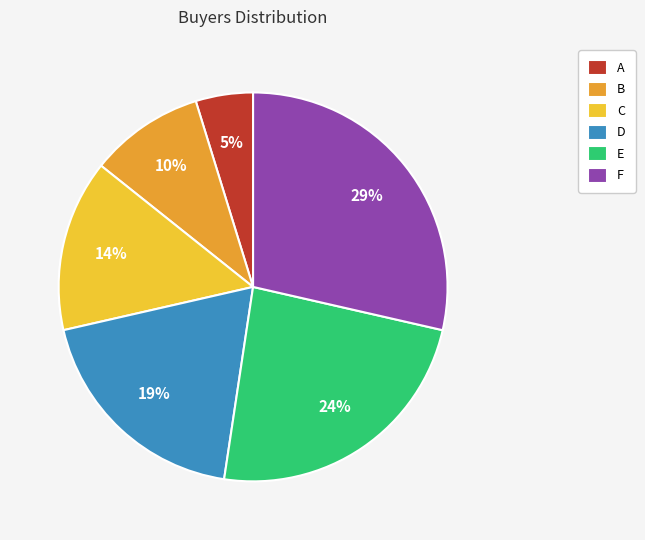

Is B the majority of the pie?

No